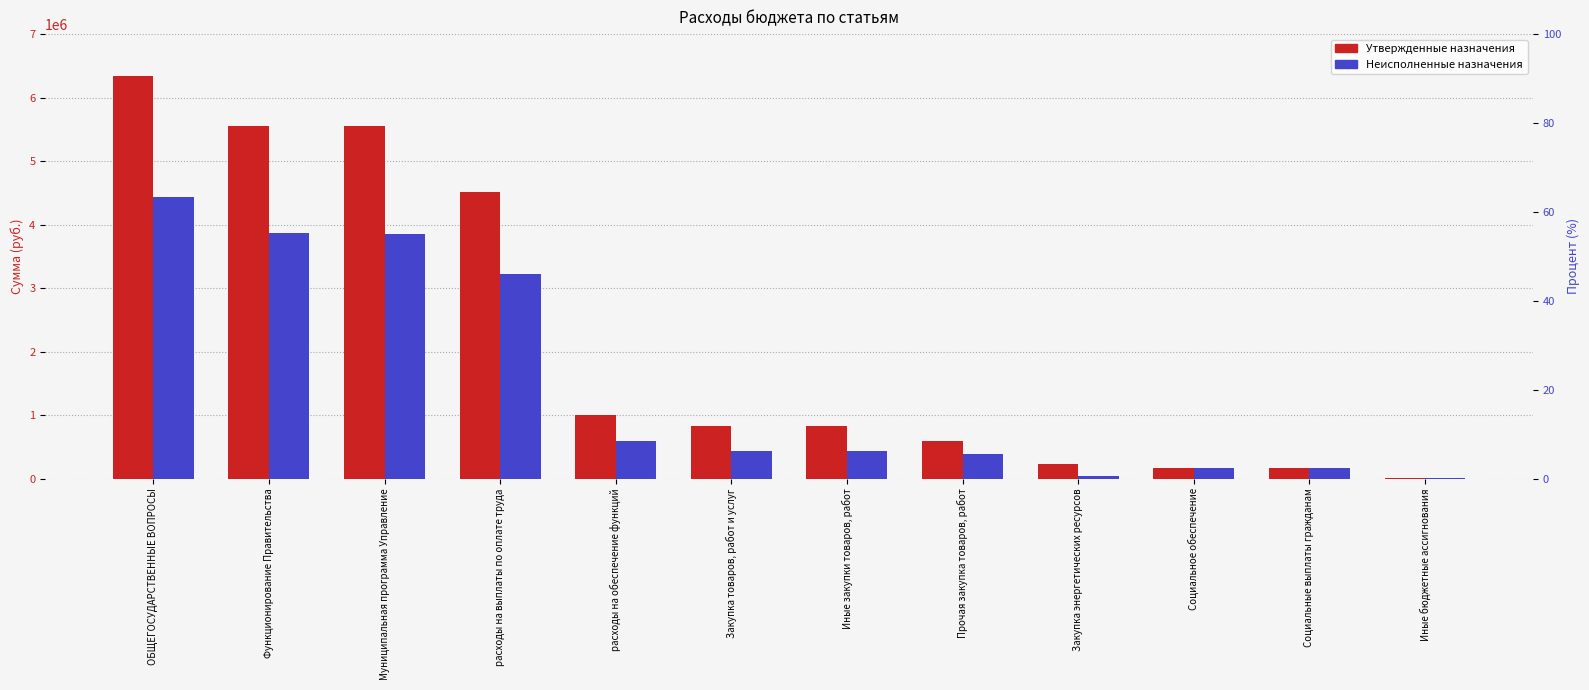

What is the label of the 9th bar from the left?

Закупка энергетических ресурсов